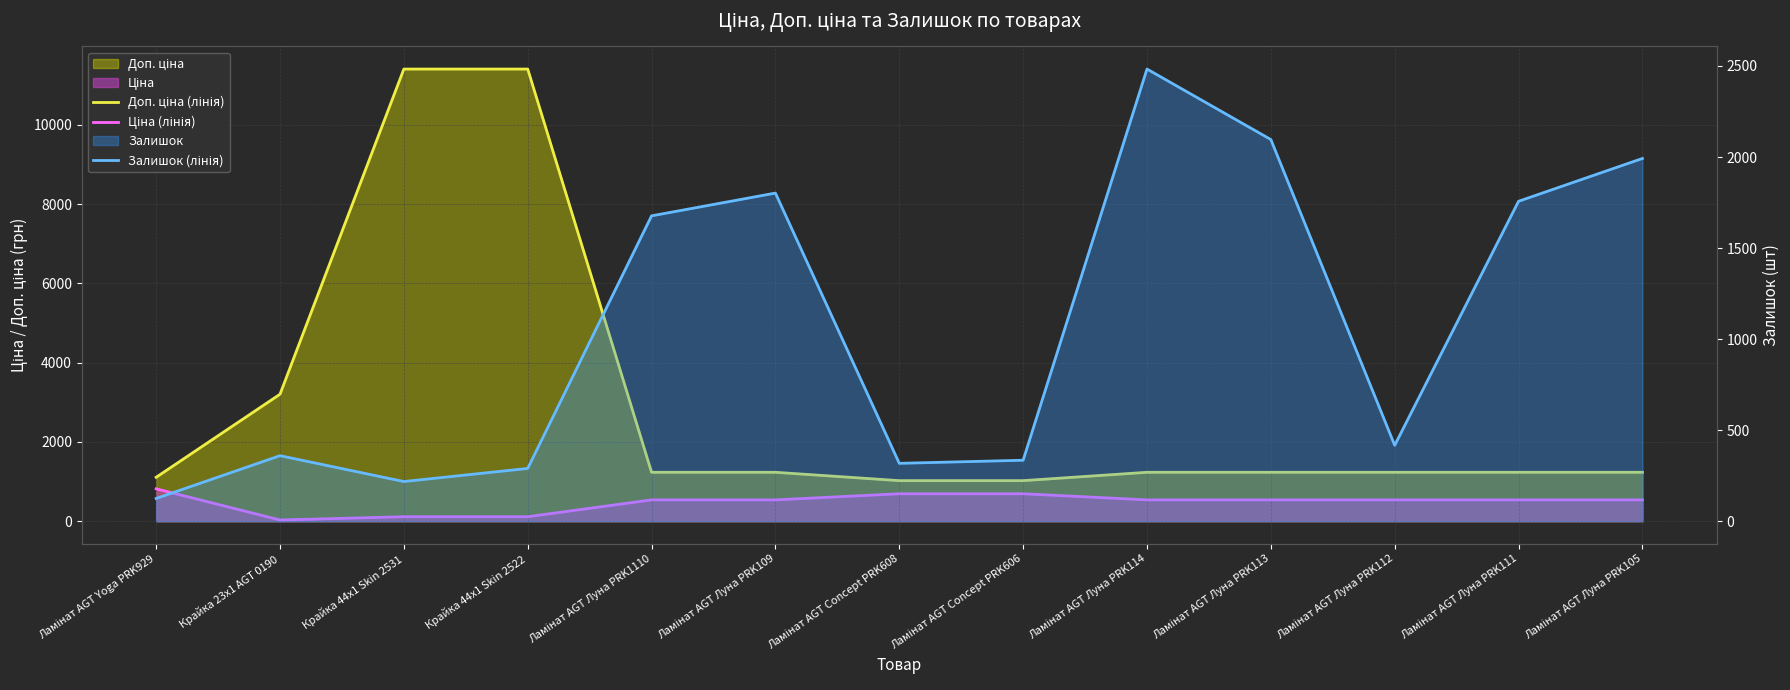

Reading right to left, what are all the values shown in this chart?

Доп. ціна (лінія): 1235.4	1235.4	1235.4	1235.4	1235.4	1024.6	1024.6	1235.4	1235.4	11410.0	11410.0	3205.0	1109.2
Ціна (лінія): 539.0	539.0	539.0	539.0	539.0	693.7	693.7	539.0	539.0	114.1	114.1	32.0	818.5
Залишок (лінія): 1992.0	1757.0	417.0	2096.0	2483.0	335.0	318.0	1802.0	1677.0	290.0	218.0	360.0	125.0